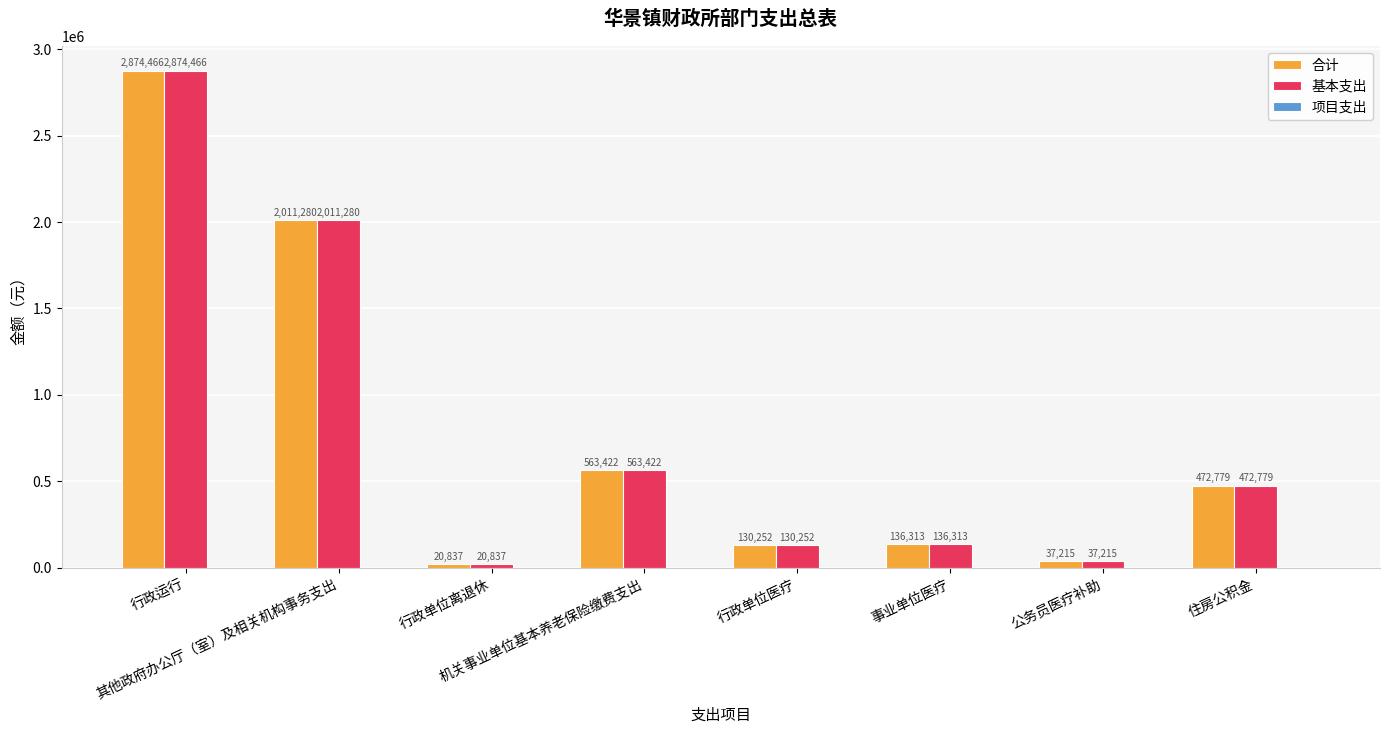

What is the maximum value for 合计?

2874466.0